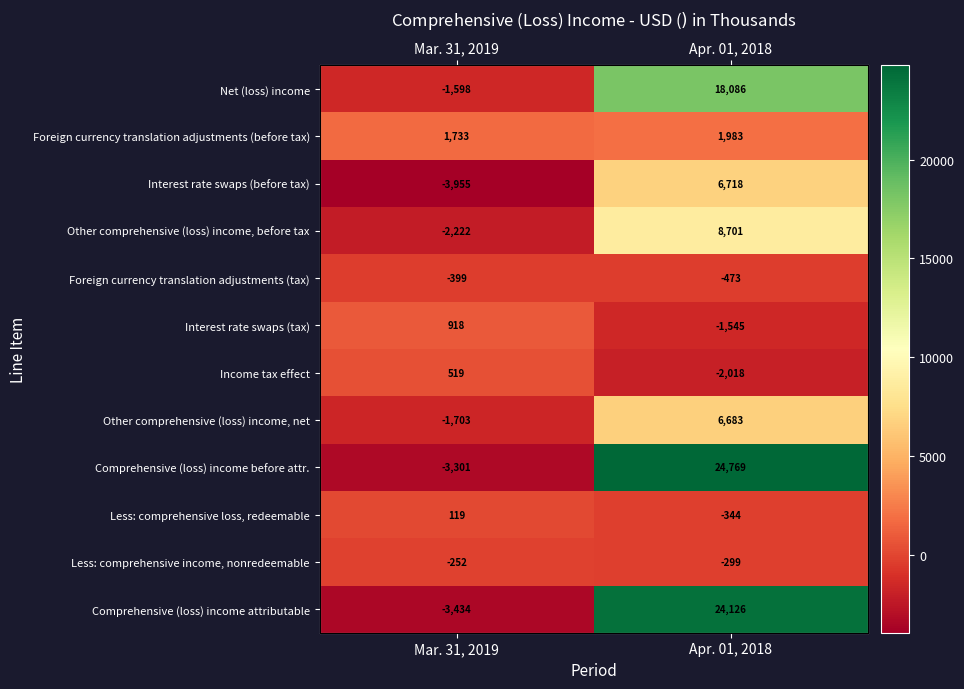

What value does the Foreign currency translation adjustments (tax) series have at Mar. 31, 2019, to the nearest 10?

-400